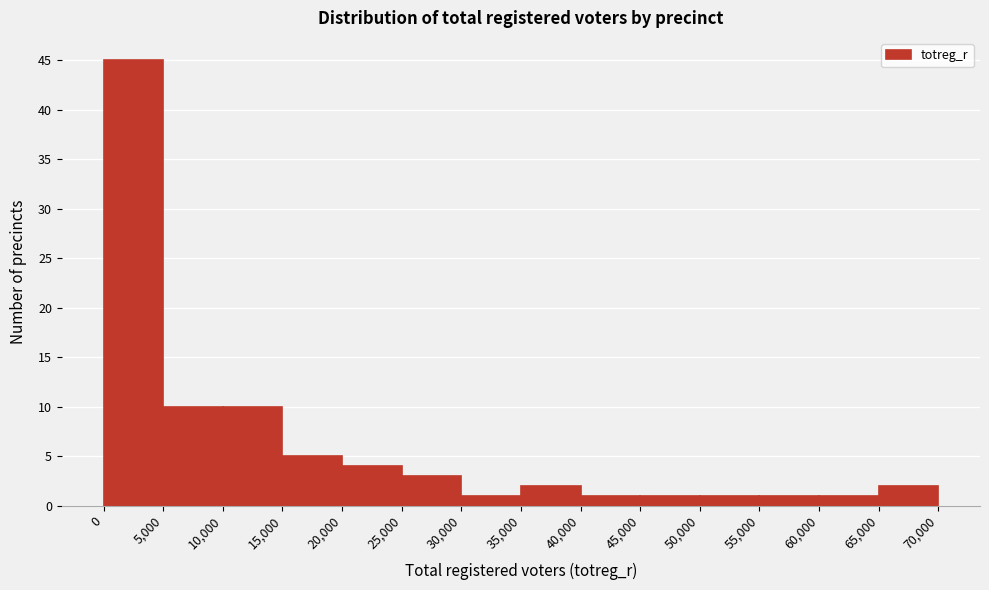

Reading left to right, list every bar in this chart as the range it spans on the x-axis followed by its height. The values are not printed on the chart, so give them approximately, as read against the axis.

0 to 5,000: 45
5,000 to 10,000: 10
10,000 to 15,000: 10
15,000 to 20,000: 5
20,000 to 25,000: 4
25,000 to 30,000: 3
30,000 to 35,000: 1
35,000 to 40,000: 2
40,000 to 45,000: 1
45,000 to 50,000: 1
50,000 to 55,000: 1
55,000 to 60,000: 1
60,000 to 65,000: 1
65,000 to 70,000: 2